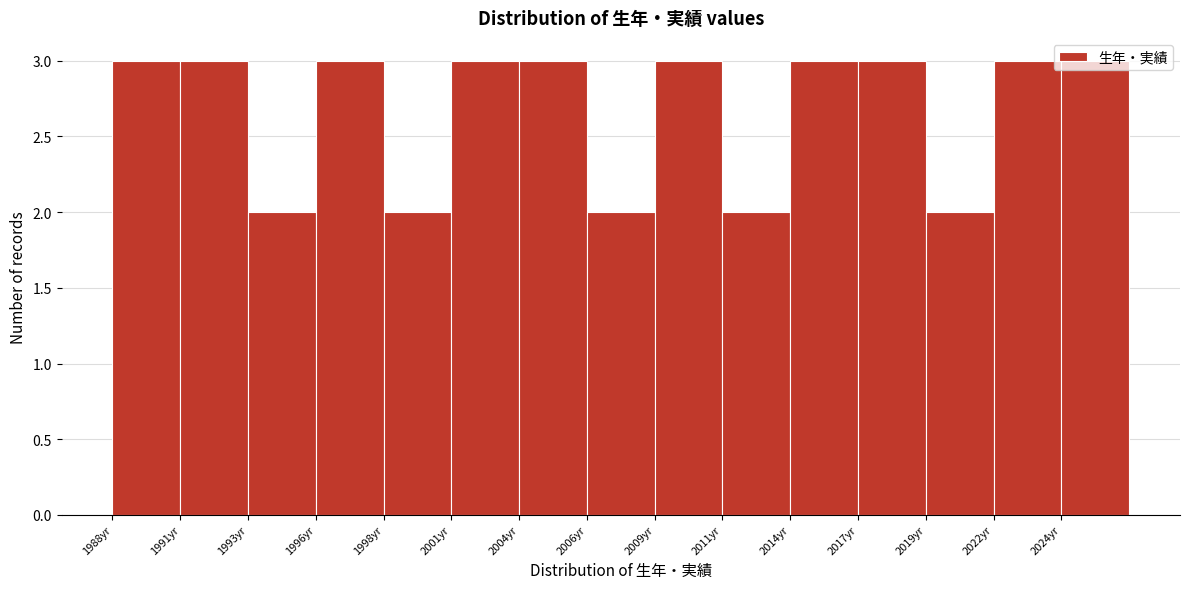

Reading left to right, list every bar in this chart as the range it spans on the x-axis followed by its height. Neither the bar edges nor the heights are printed on the chart, so give them approximately, as read against the axes.

1988.0 to 1990.6: 3
1990.6 to 1993.2: 3
1993.2 to 1995.8: 2
1995.8 to 1998.4: 3
1998.4 to 2001.0: 2
2001.0 to 2003.6: 3
2003.6 to 2006.2: 3
2006.2 to 2008.8: 2
2008.8 to 2011.4: 3
2011.4 to 2014.0: 2
2014.0 to 2016.6: 3
2016.6 to 2019.2: 3
2019.2 to 2021.8: 2
2021.8 to 2024.4: 3
2024.4 to 2027.0: 3